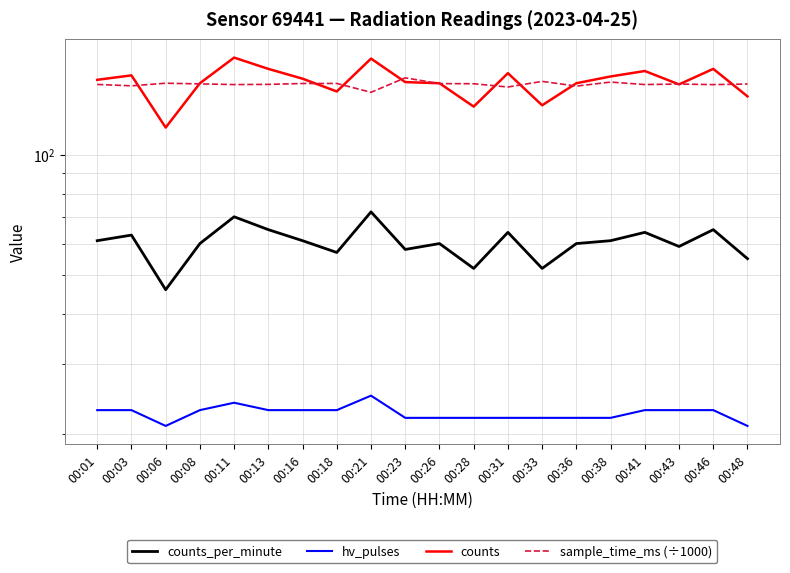

True or false: sample_time_ms (÷1000) has a value of 68.7 at 00:03.

False